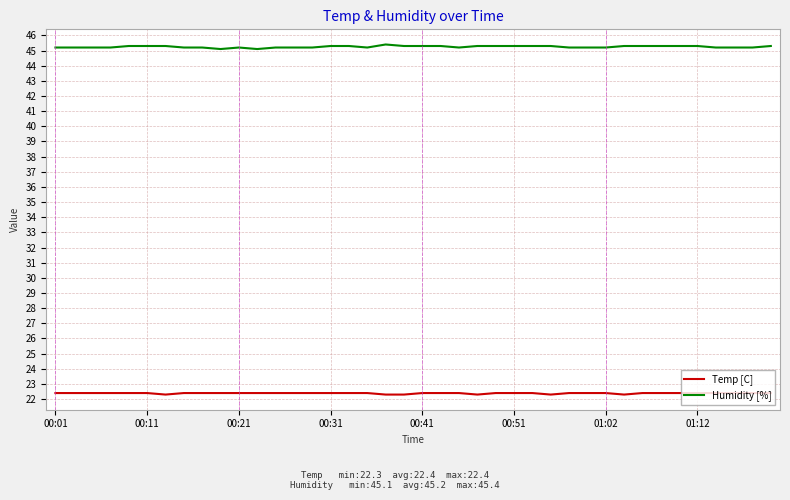

Does the chart have visible grid lines?

Yes